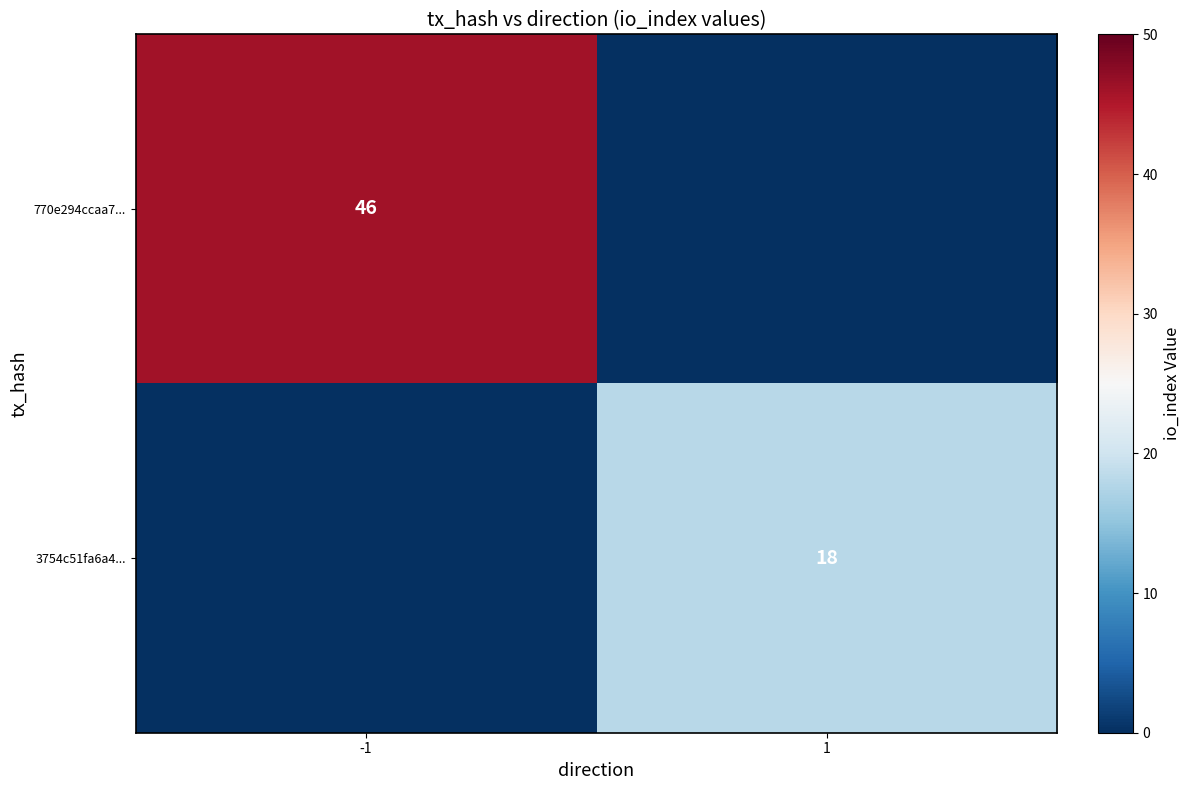

True or false: 3754c51fa6a4... has a value of 11 at 1.

False